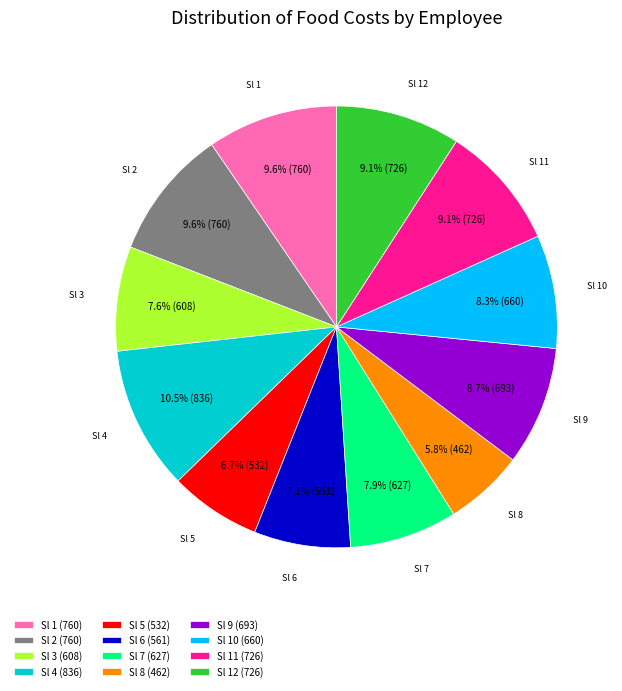

Count the number of slices in the pie.

12